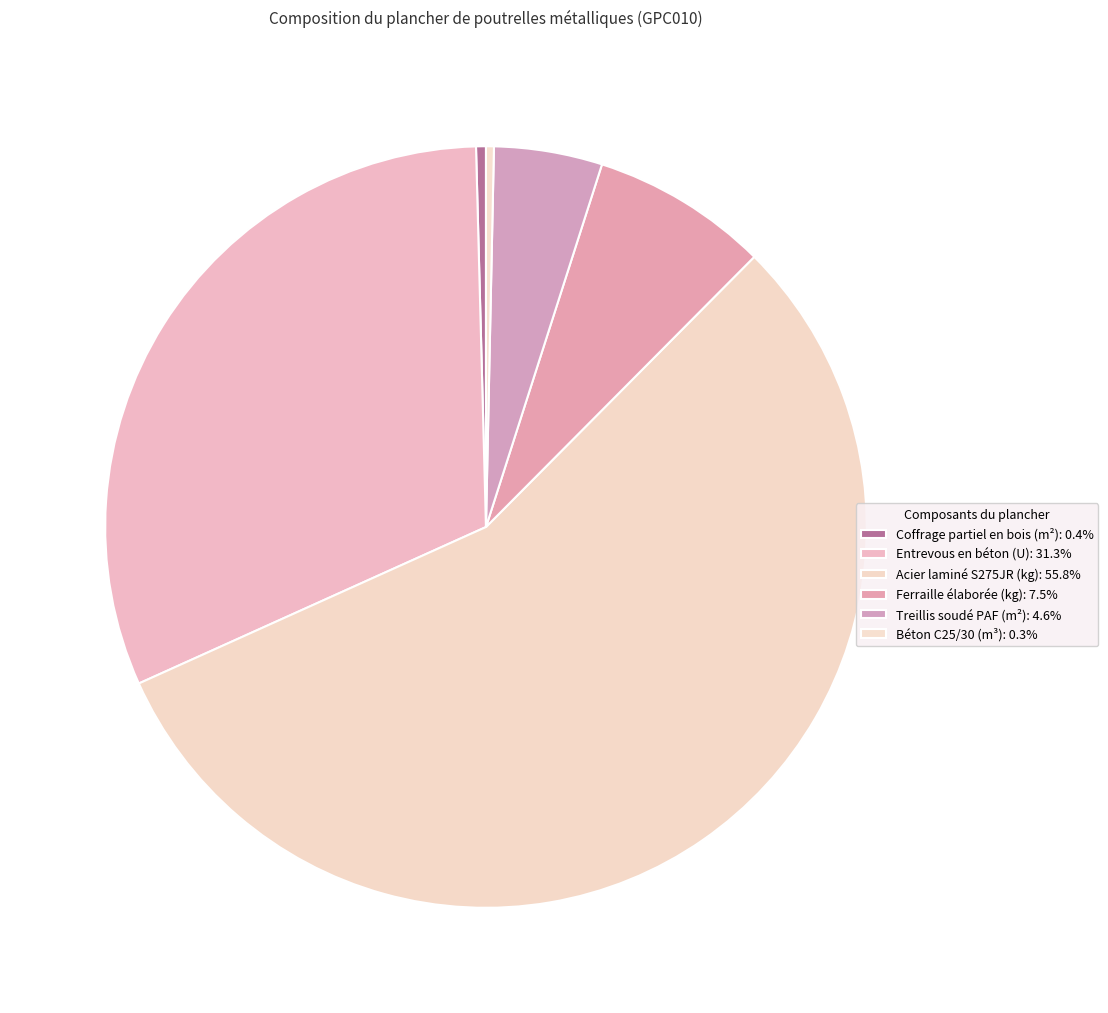

How many segments does this pie chart have?

6